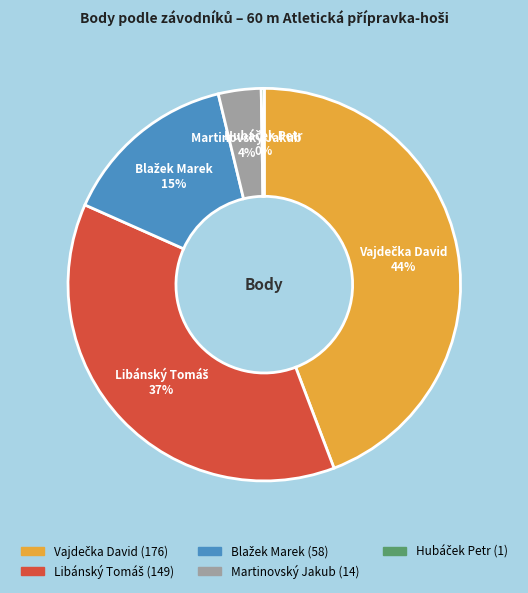

To the nearest percent, what is the difference between the largest and smallest slice percentages?

44%